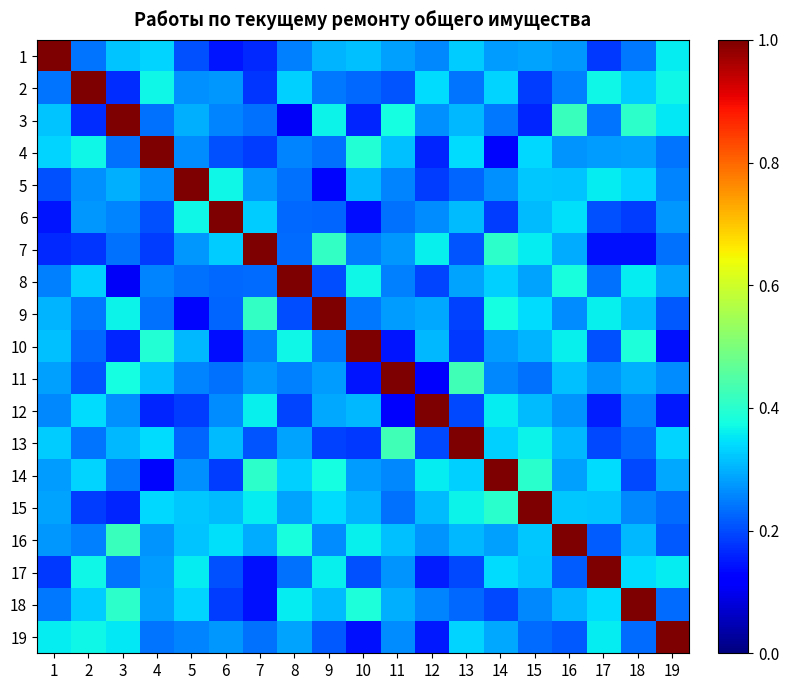

What is the spread (max minus min) of values at 14?

0.9